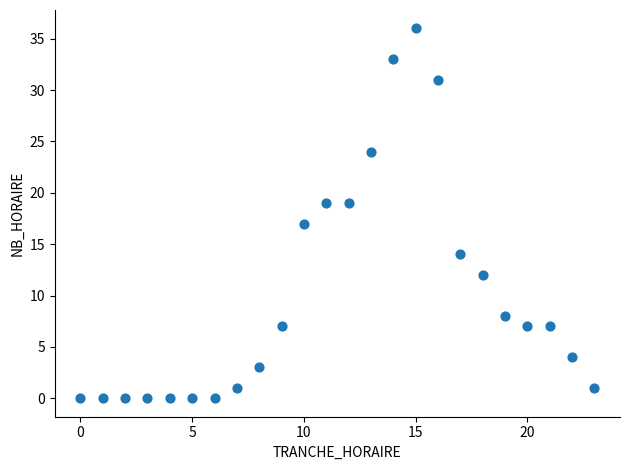

What is the range of Y values (max minus min)?

36